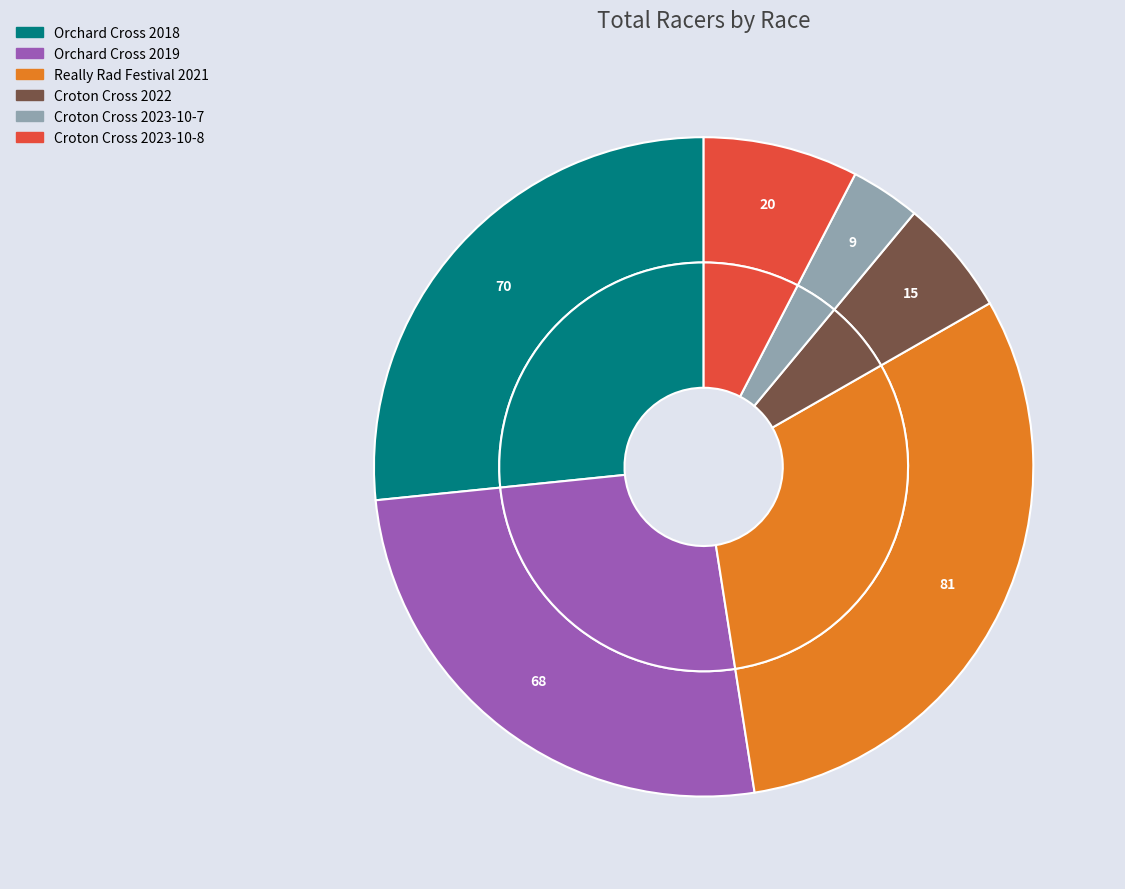

Does Croton Cross 2023-10-8 account for over 50% of the chart?

No